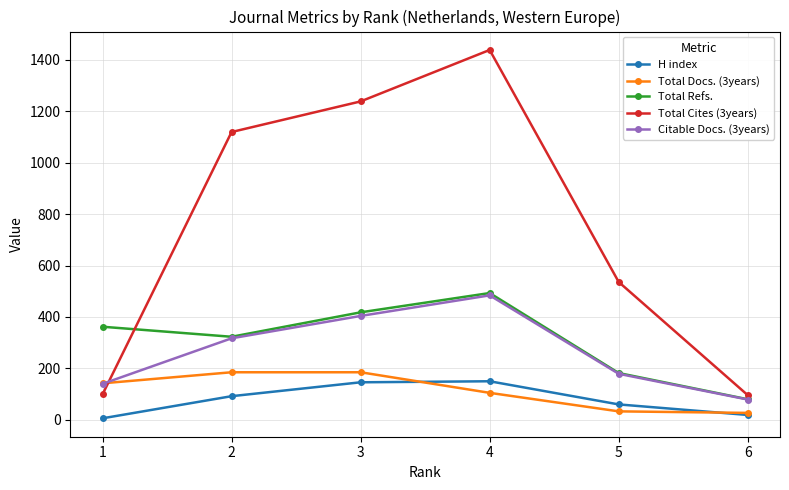

List the series in order of their peak value, lowest first.

H index, Total Docs. (3years), Citable Docs. (3years), Total Refs., Total Cites (3years)